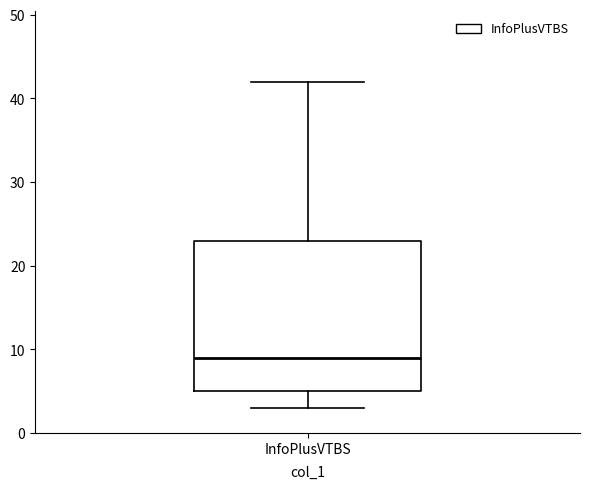

Read this box plot against the y-axis: the position of the median line, the range covered by the box, and the ends of both whiskers. The values are not printed on the chart, so give them approximately, as read against the axis.

median 9, box 5 to 23, whiskers 3 to 42